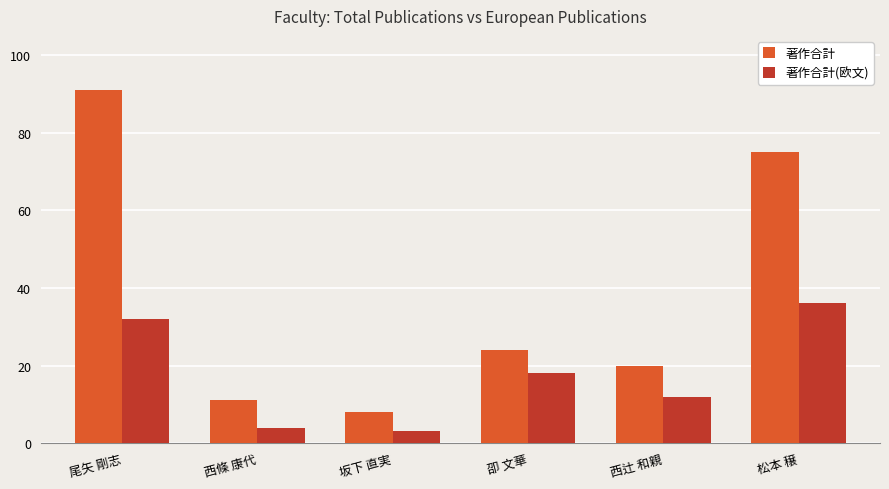

What is the total value across all series at 坂下 直実?

11